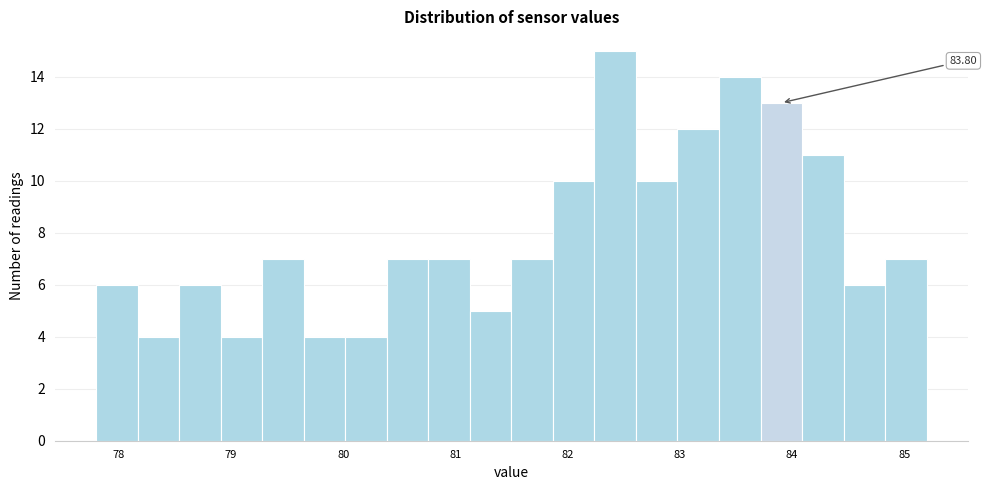

Read against the x-axis, roughly where is the centre of the tallest bar?

82.4